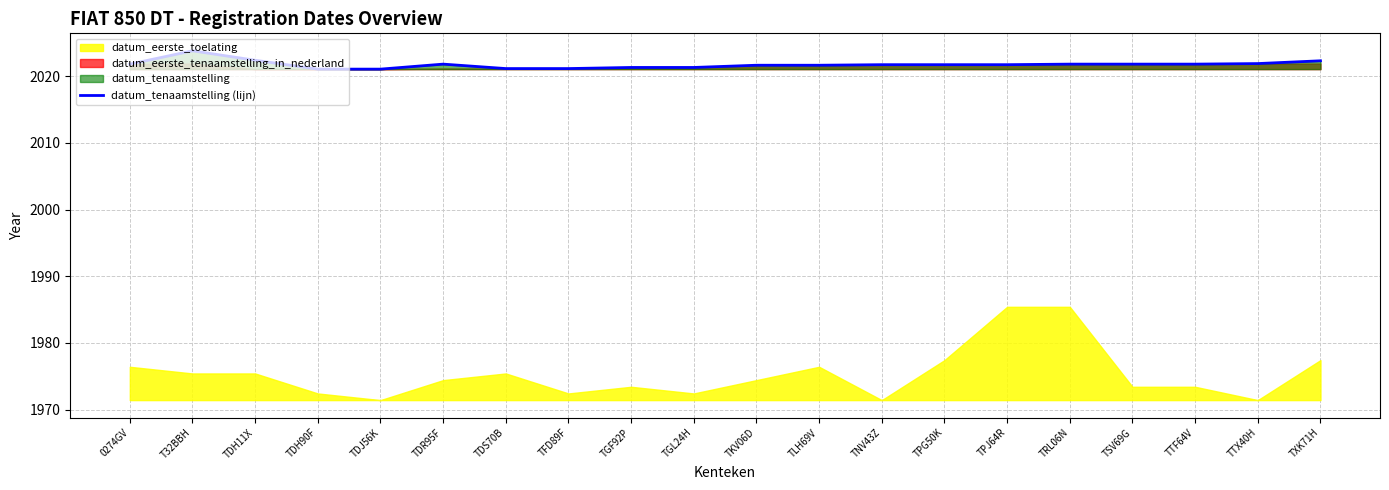

Which label corresponds to the largest value in the chart?

T32BBH